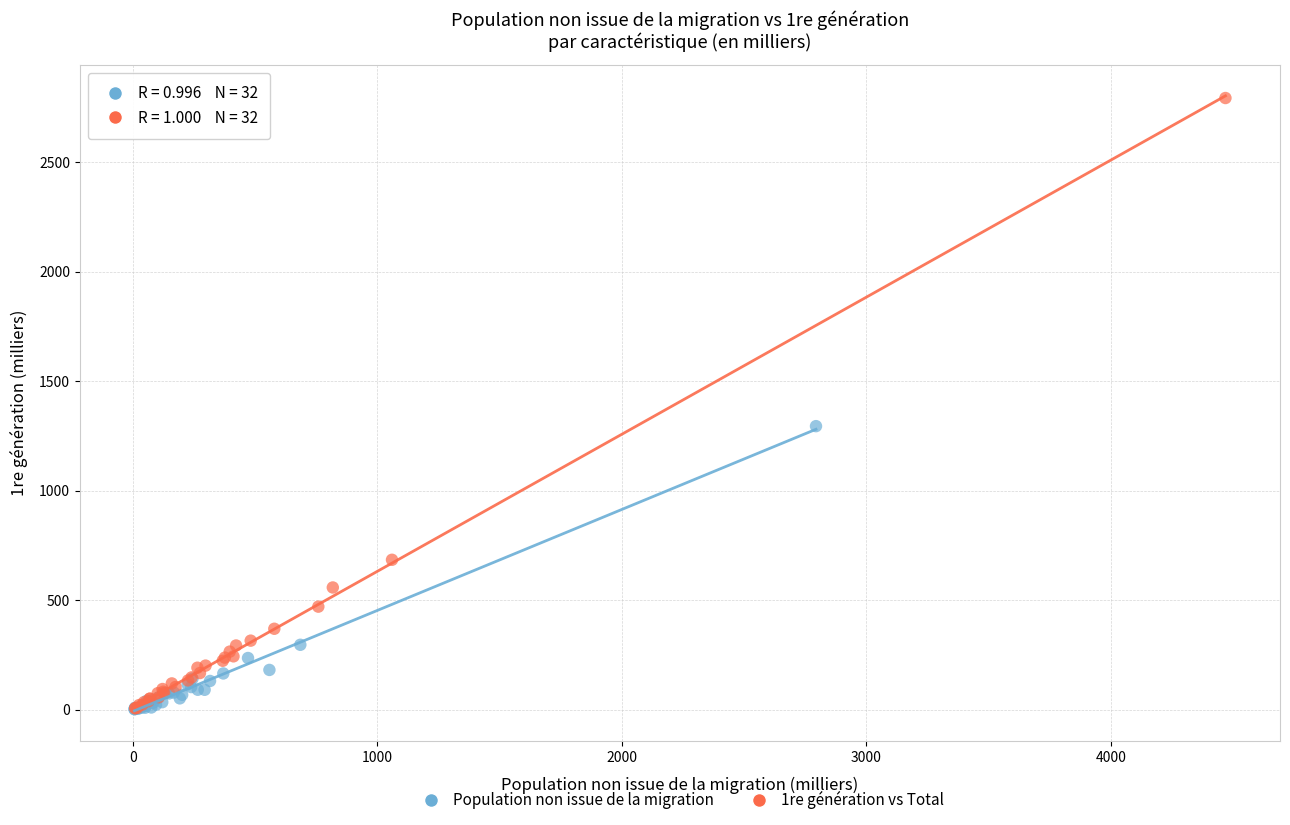

Which series has the widest spread of Y values?

1re génération vs Total